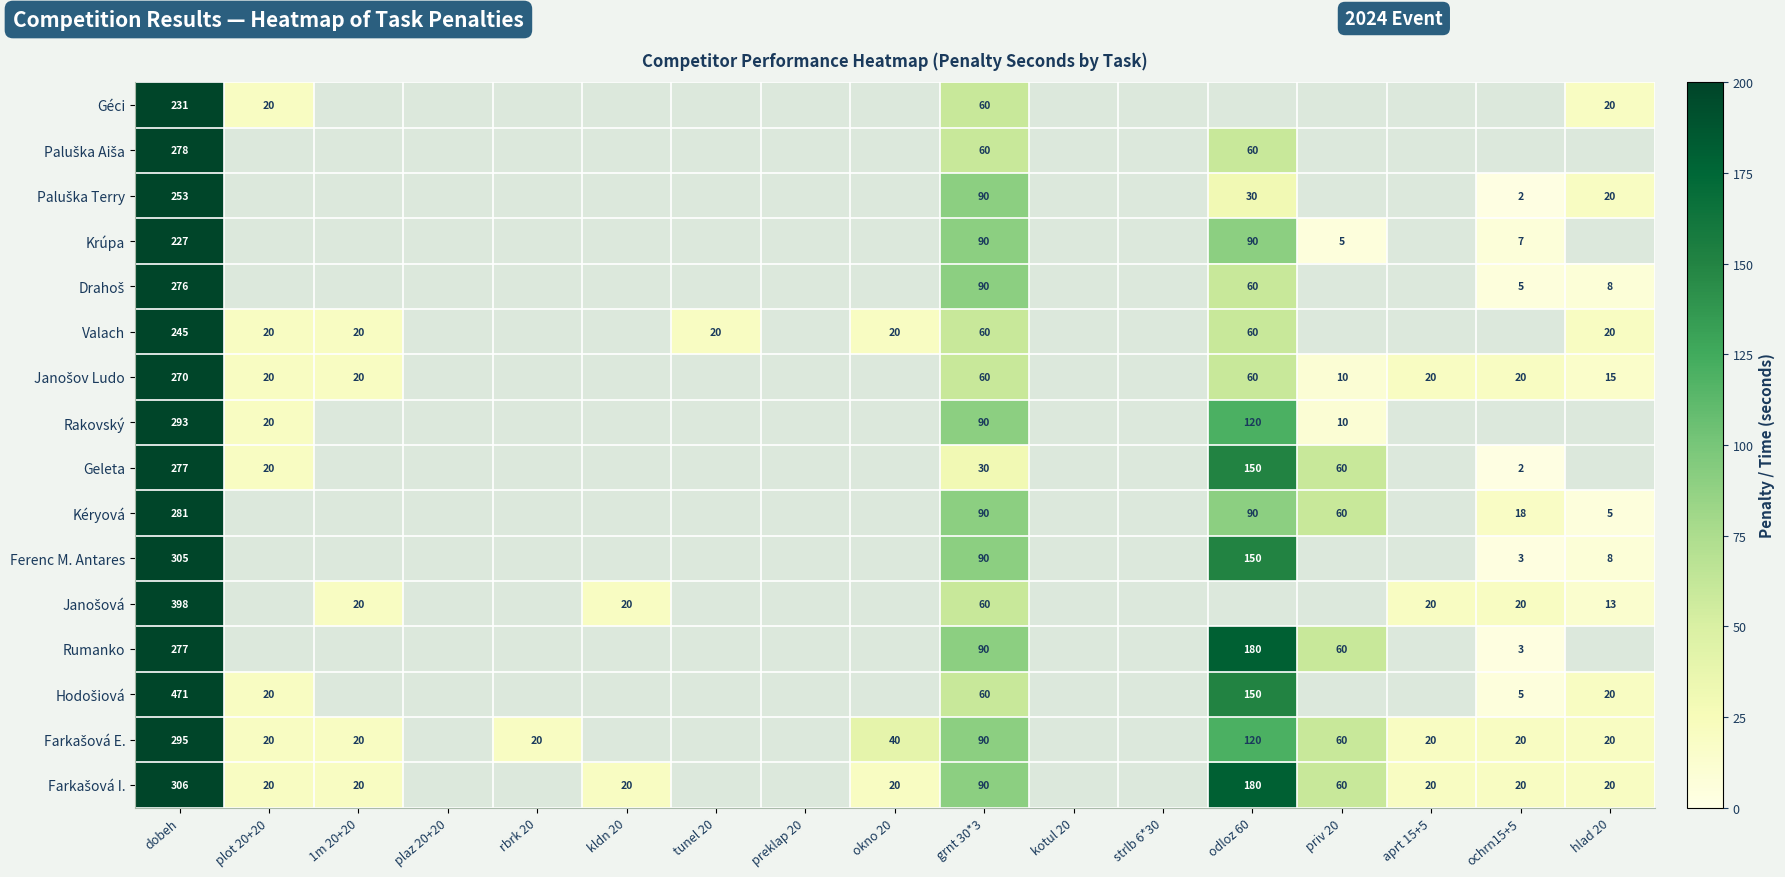

Is it true that Kéryová equals 18 at ochrn15+5?

True